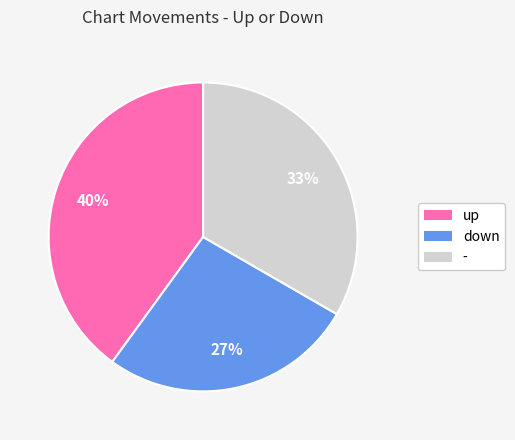

Approximately how many times larger is the value at up compared to down?

1.5